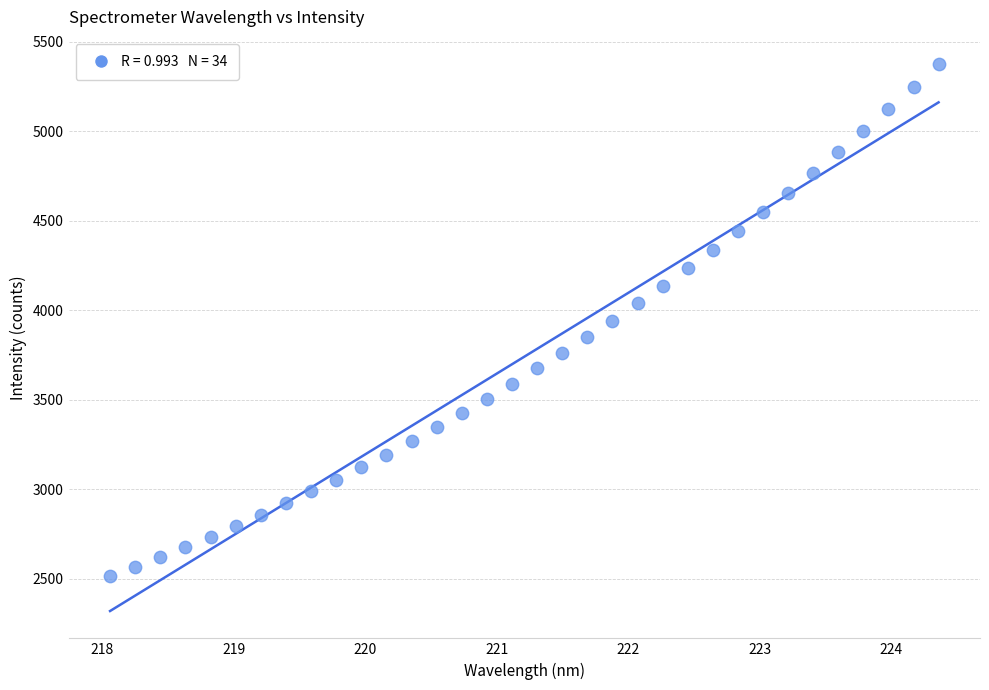

What is the range of X values (max minus min)?

6.3